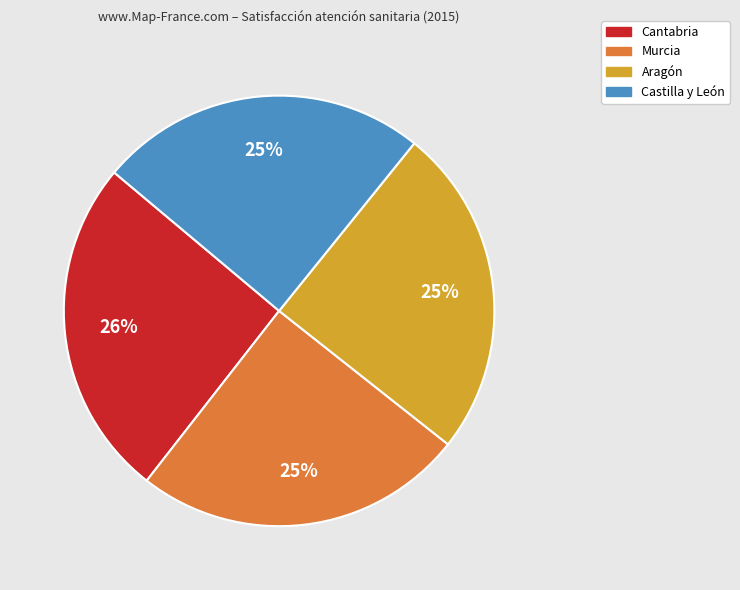

To the nearest percent, what is the difference between the largest and smallest slice percentages?

1%